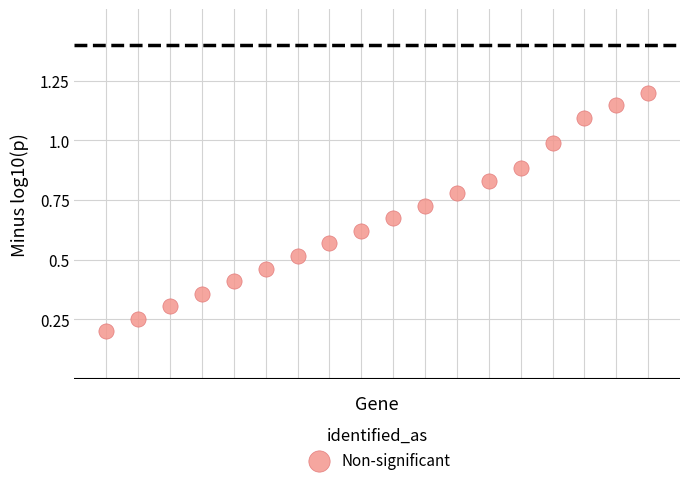

What is the range of Y values (max minus min)?

1.0